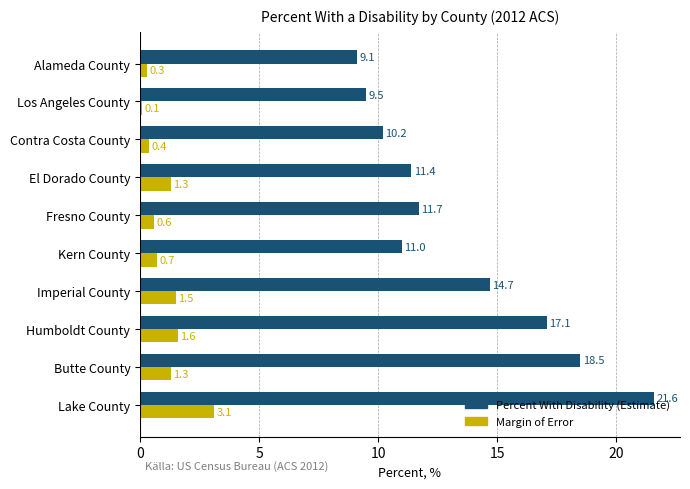

How many values in the Margin of Error series are below 1?

5